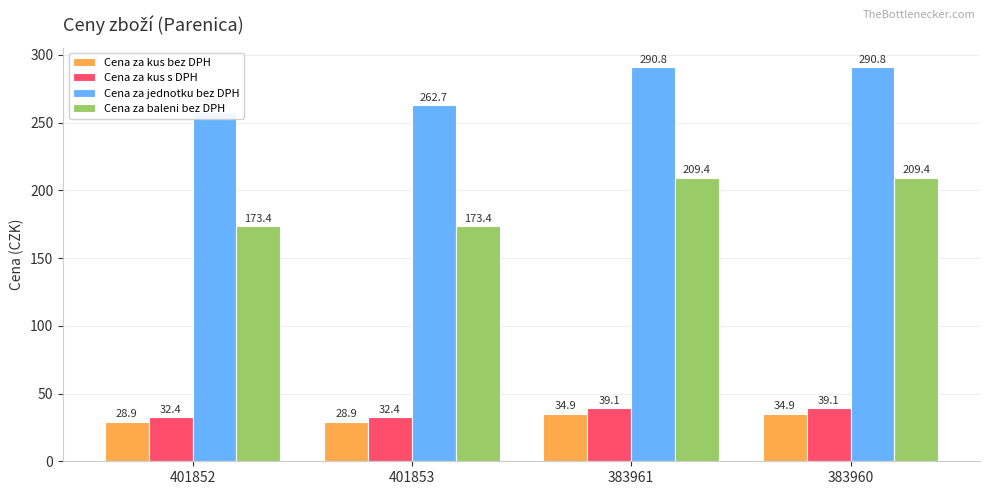

The Cena za baleni bez DPH series shows 56.6 at 401853. True or false?

False